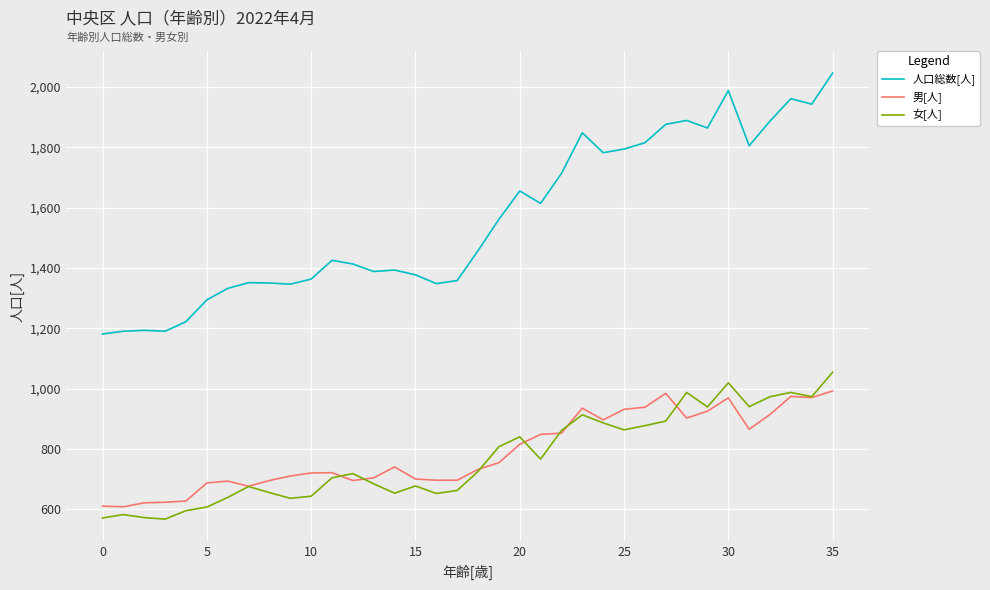

What is the smallest value displayed?

567